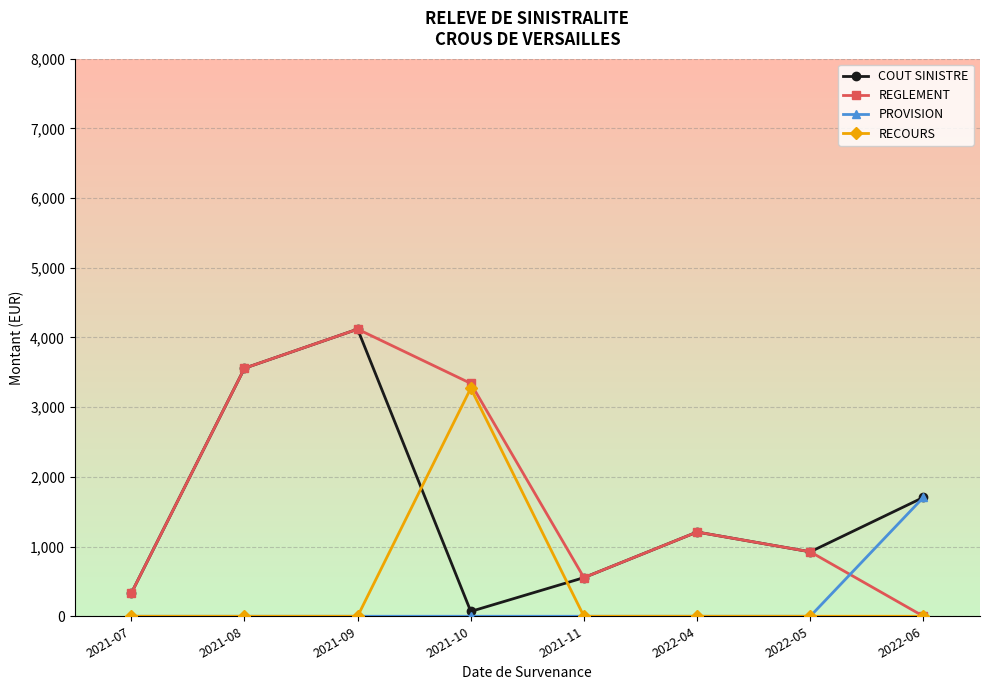

Between which two adjacent categories do COUT SINISTRE and RECOURS first intersect?

2021-09 and 2021-10